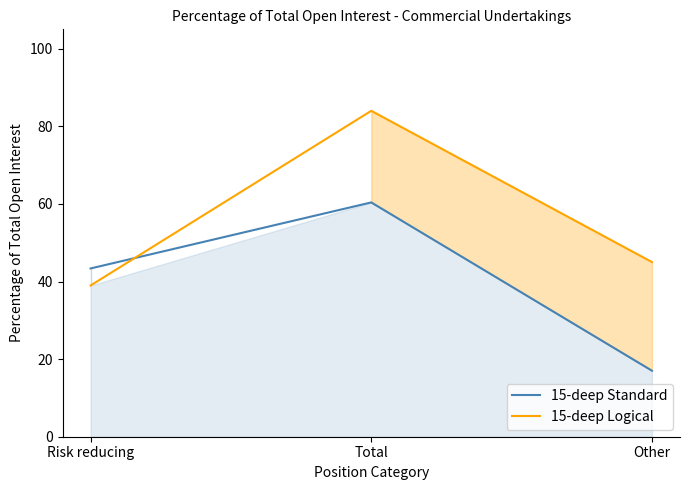

Between Risk reducing and Other, which is larger?

Risk reducing